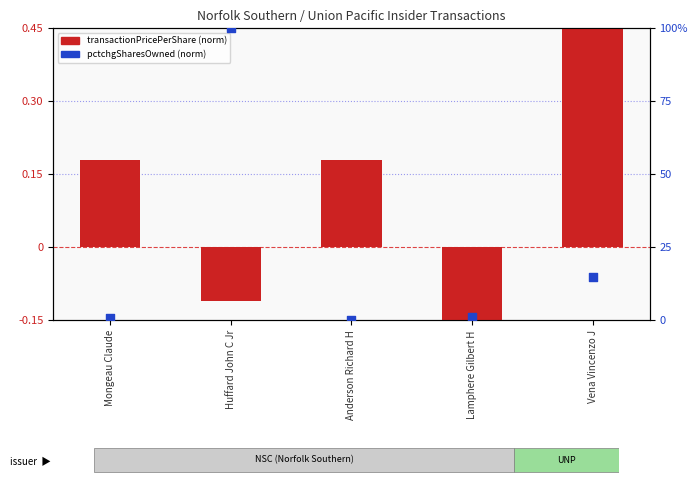

Which series has the largest total across all categories?

pctchgSharesOwned (normalized)